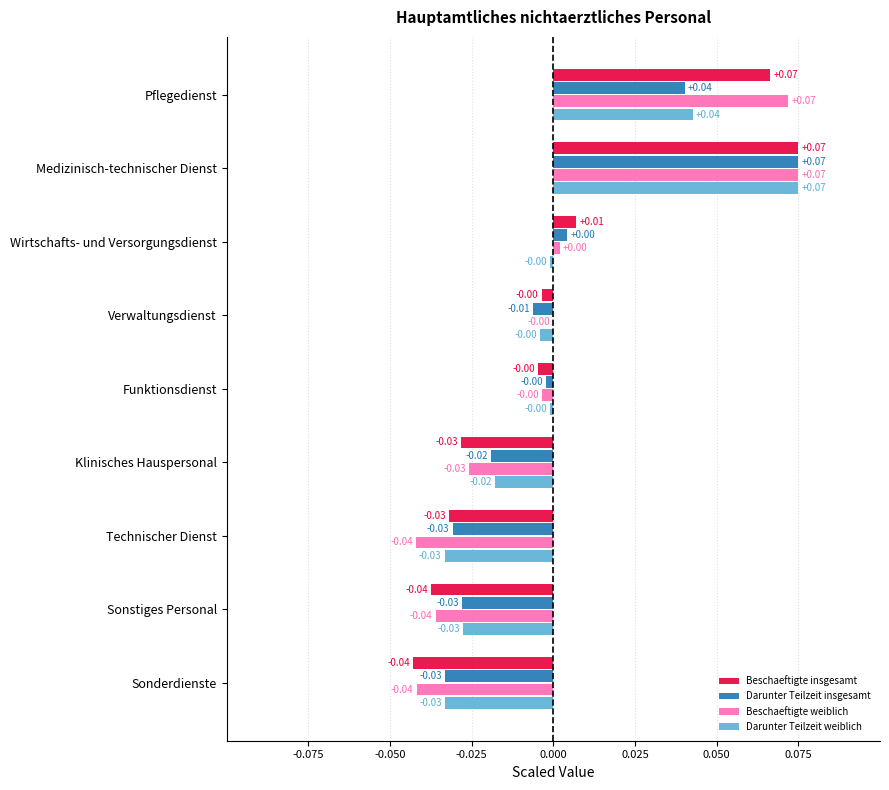

At which category is the sum across all series the highest?

Medizinisch-technischer Dienst